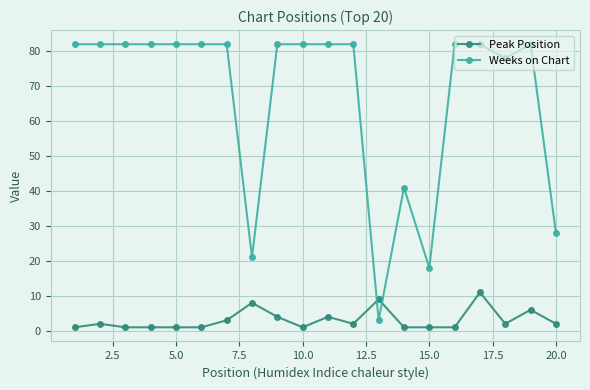

What is the difference between the maximum and second lowest values in the Weeks on Chart series?

64